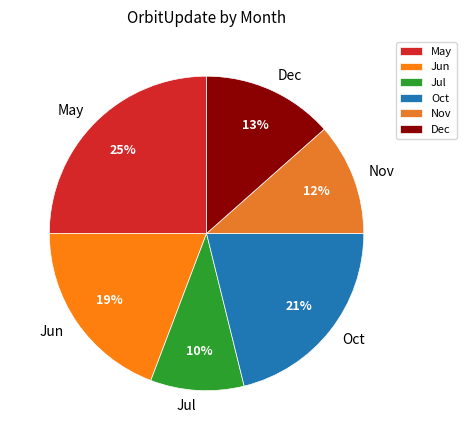

Is Jul the majority of the pie?

No